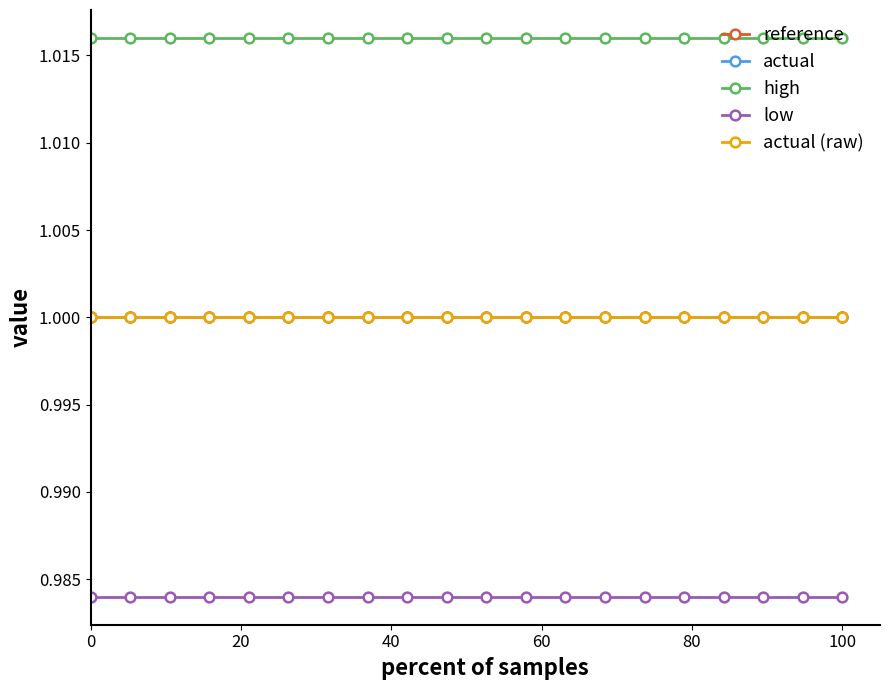

What is the average value of the reference series?

1.0